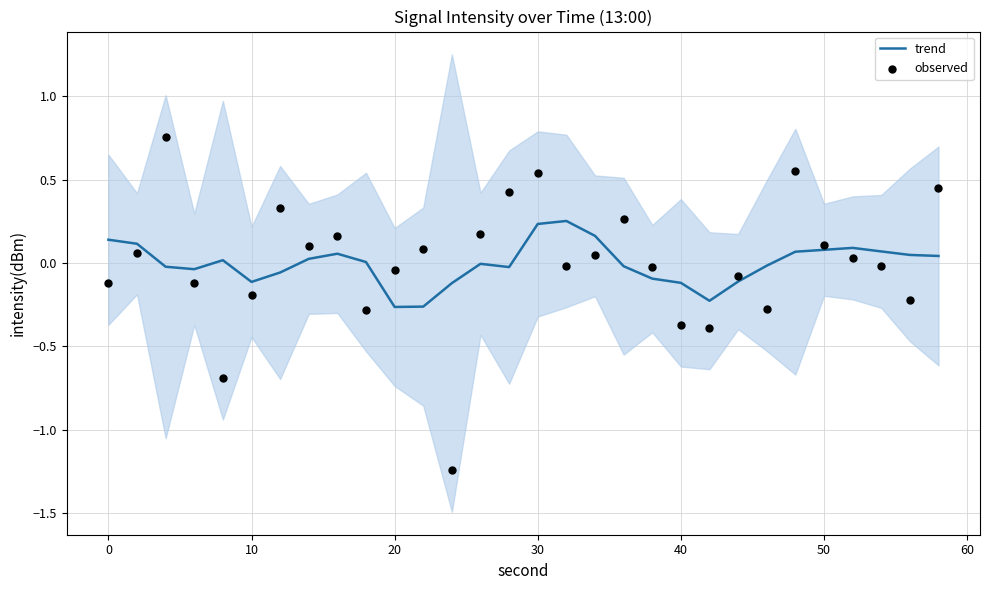

Which series contains the highest Y value?

observed